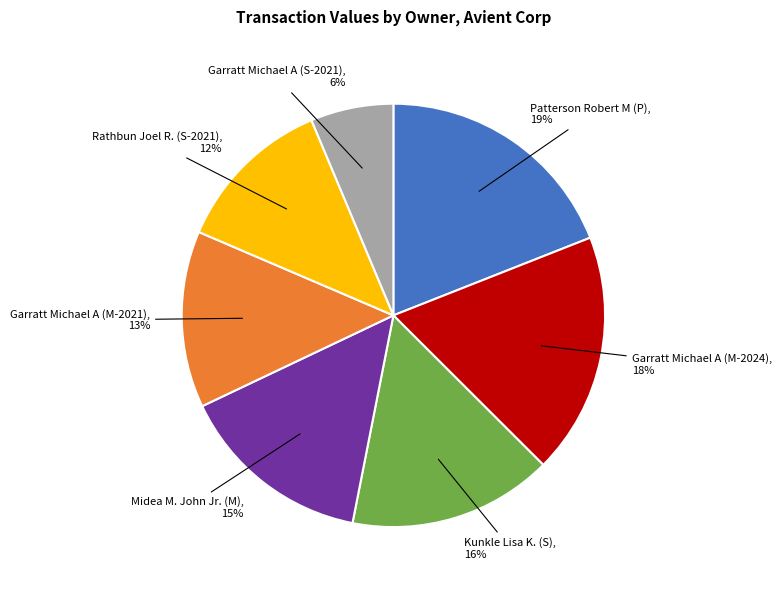

To the nearest percent, what is the average slice percentage?

14%